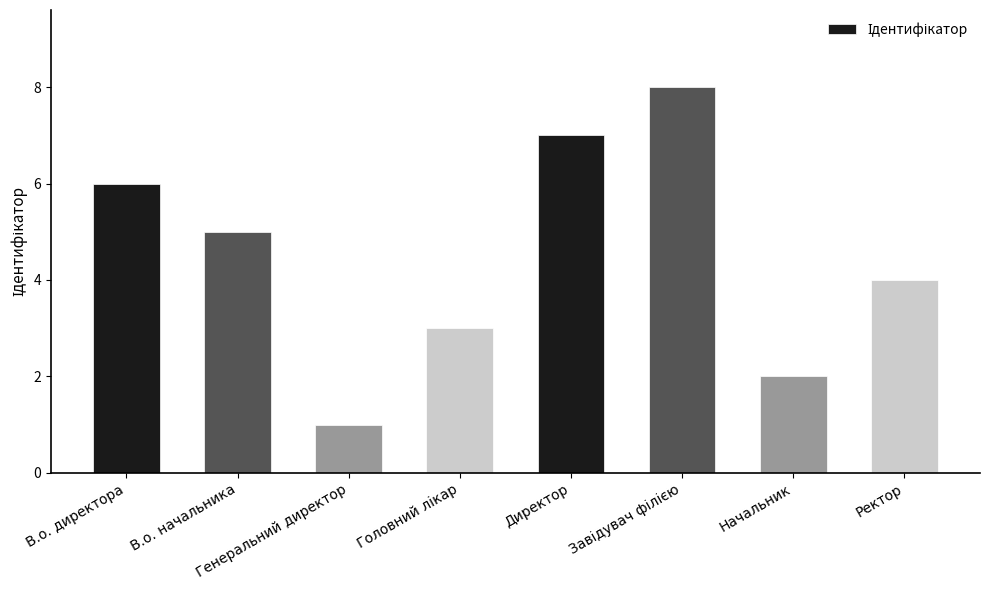

Which has a higher value, Начальник or Генеральний директор?

Начальник